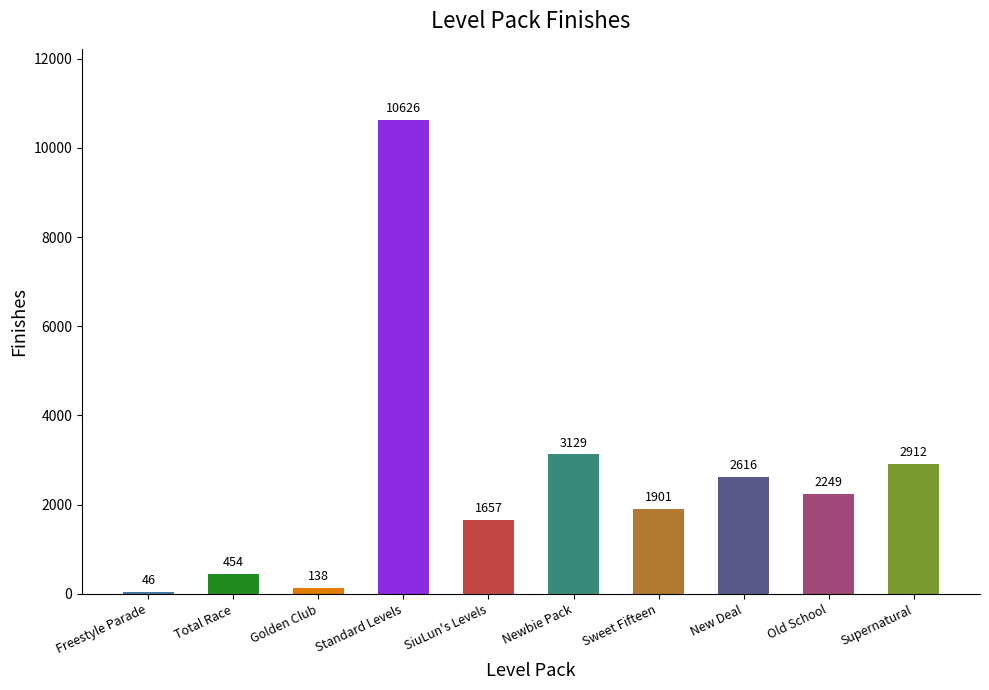

At which category does the chart reach its minimum across all series?

Freestyle Parade